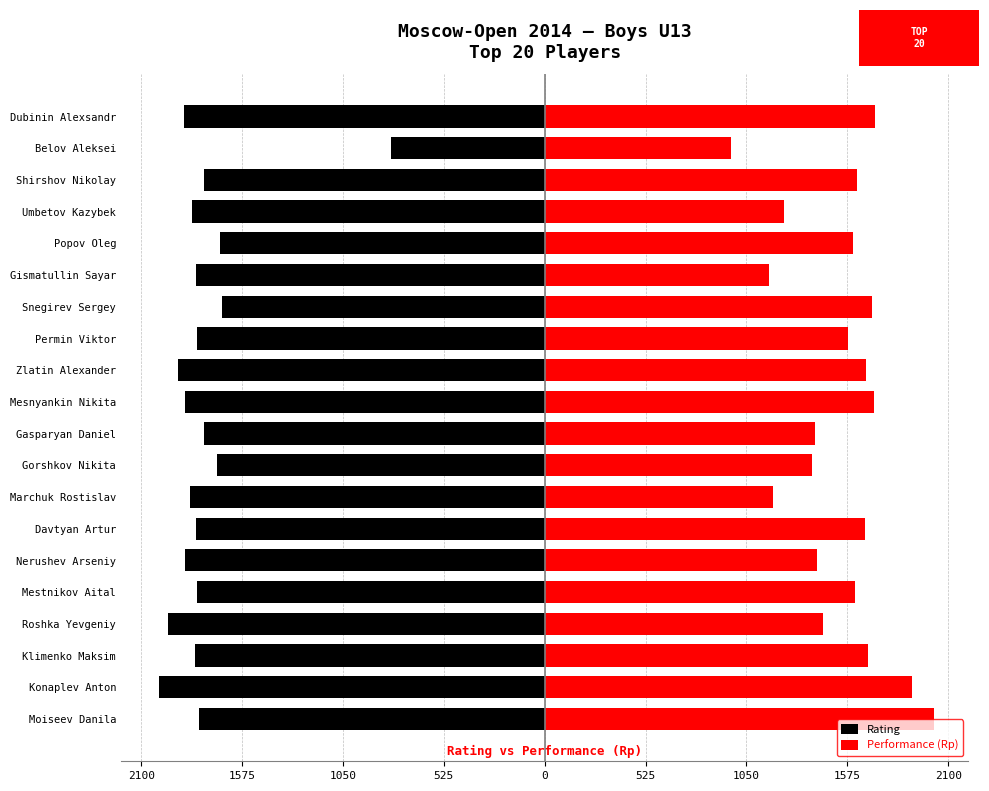

How many distinct data groups are displayed?

2